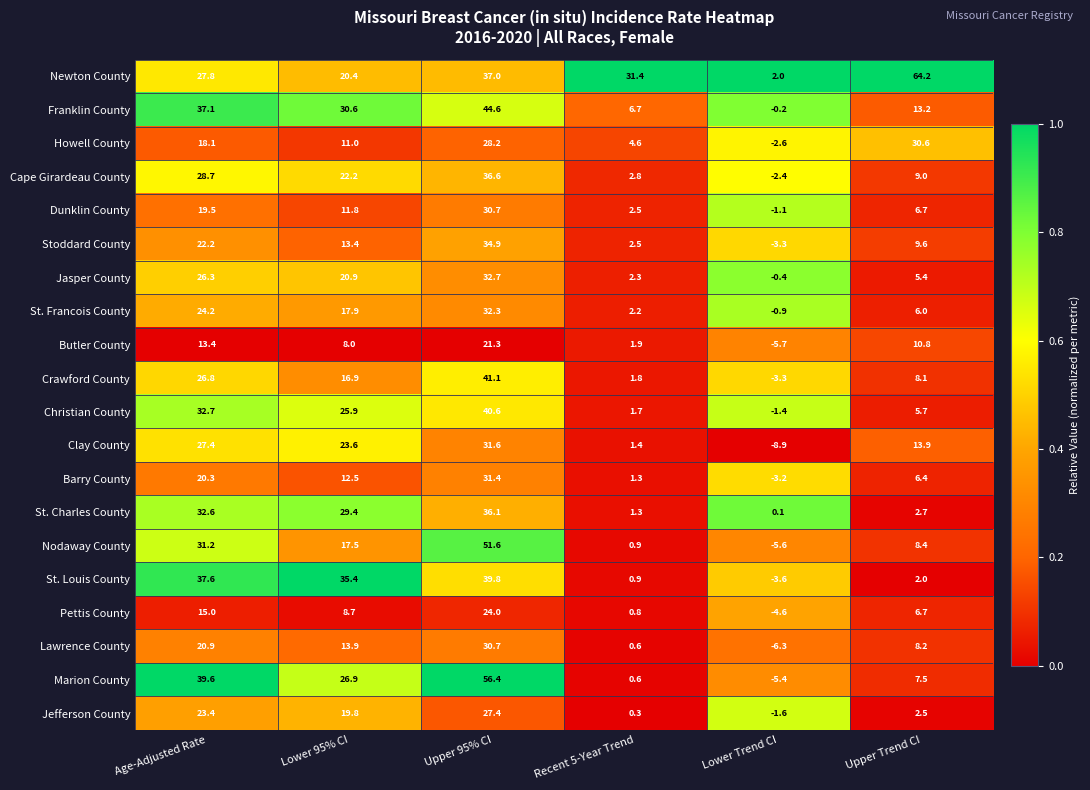

At which label is Dunklin County closest to 14?

Lower 95% CI